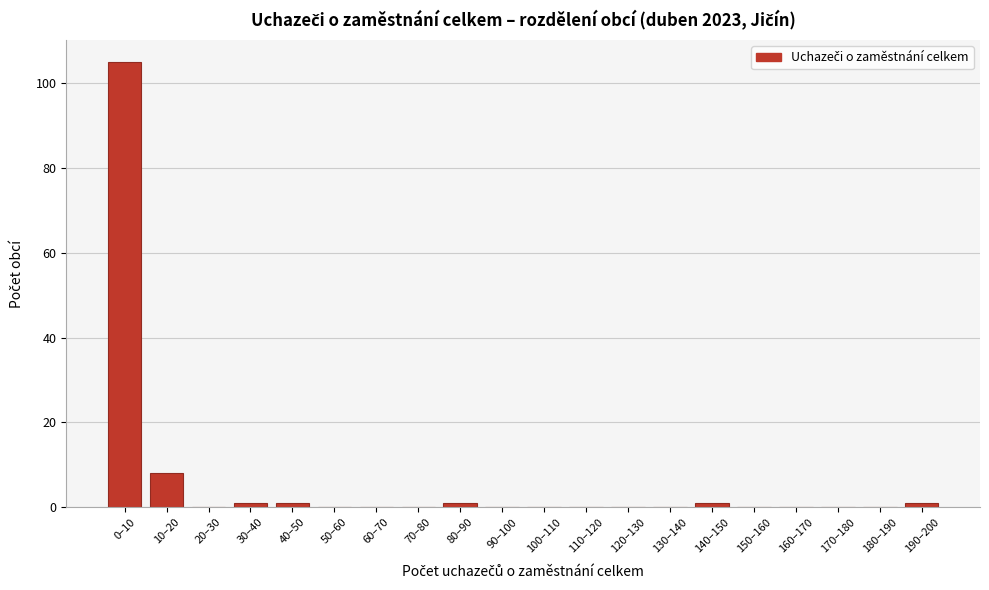

Reading left to right, transcribe all the data shown in this chart.

0–10=105	10–20=8	20–30=0	30–40=1	40–50=1	50–60=0	60–70=0	70–80=0	80–90=1	90–100=0	100–110=0	110–120=0	120–130=0	130–140=0	140–150=1	150–160=0	160–170=0	170–180=0	180–190=0	190–200=1